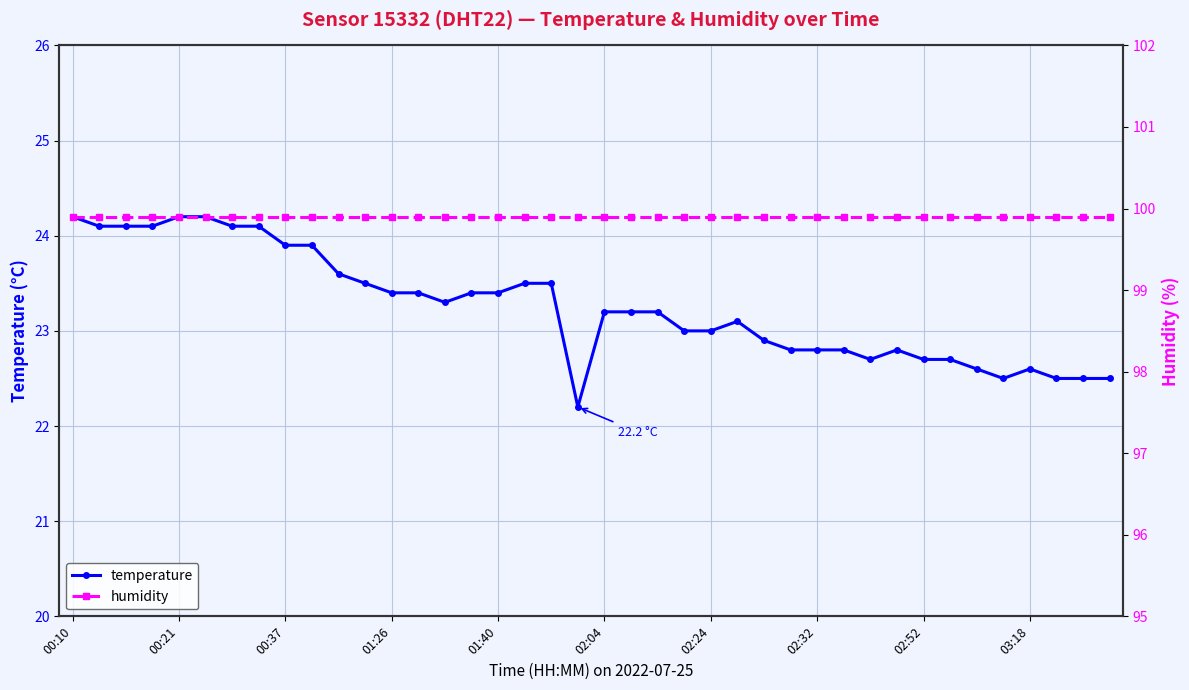

What is the maximum value for humidity?

99.9